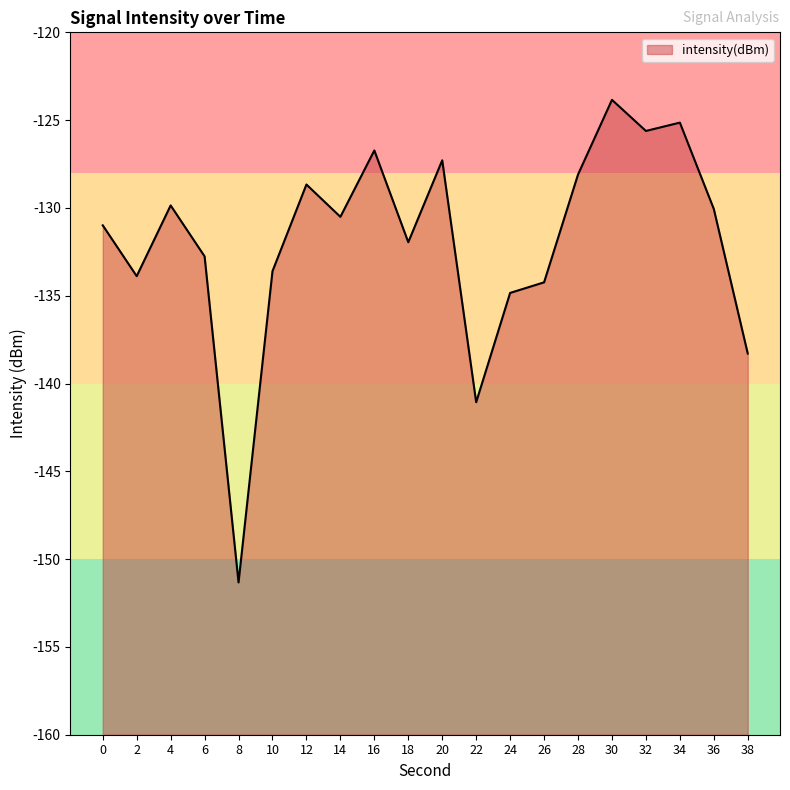

True or false: the data has more than 1 interior local peaks.

True